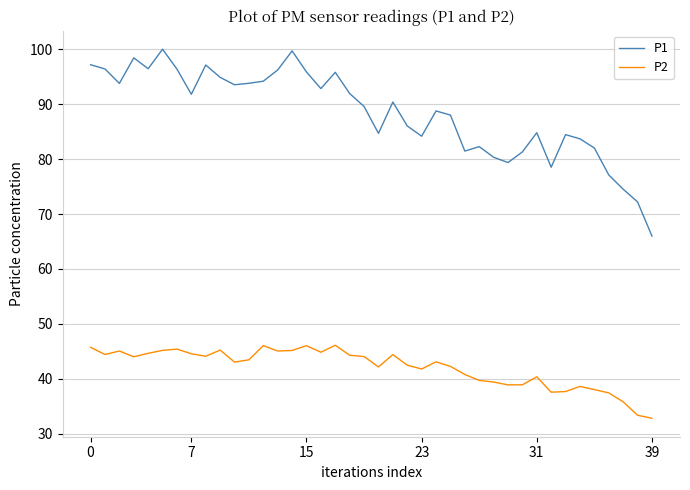

True or false: P2 and P1 cross at least once.

False